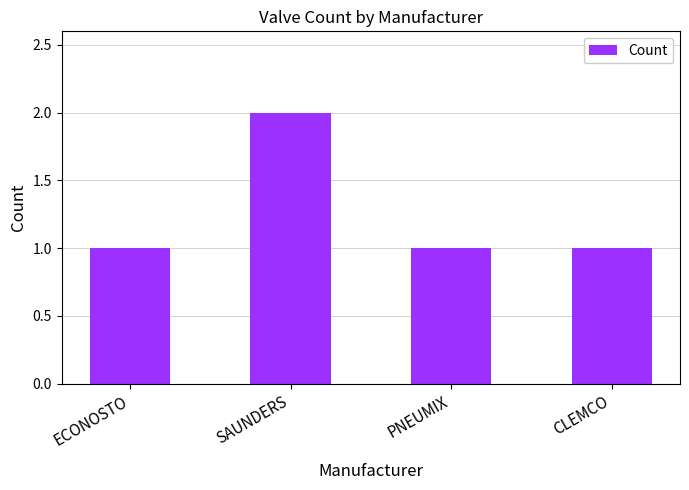

Reading left to right, list all the values displayed in this chart.

ECONOSTO=1	SAUNDERS=2	PNEUMIX=1	CLEMCO=1